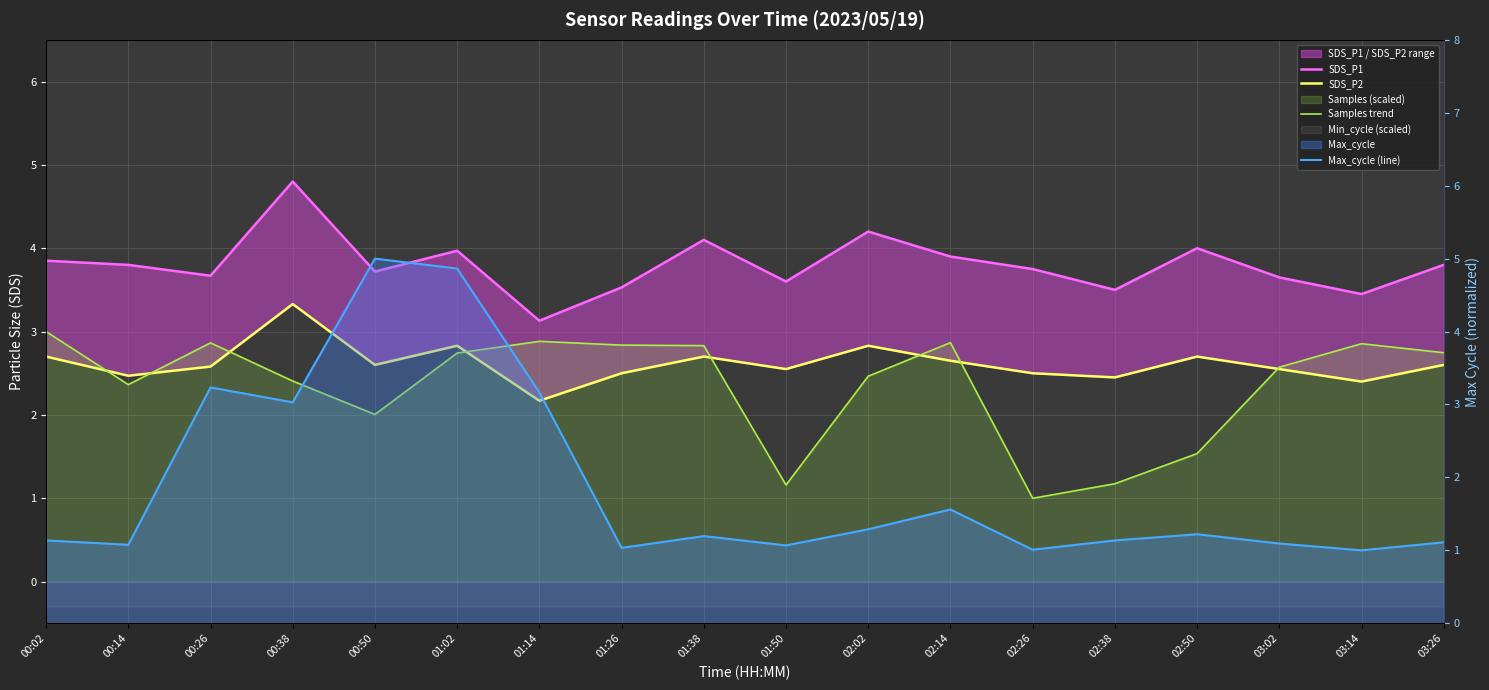

What is the total value across all series at 00:38?

13.6